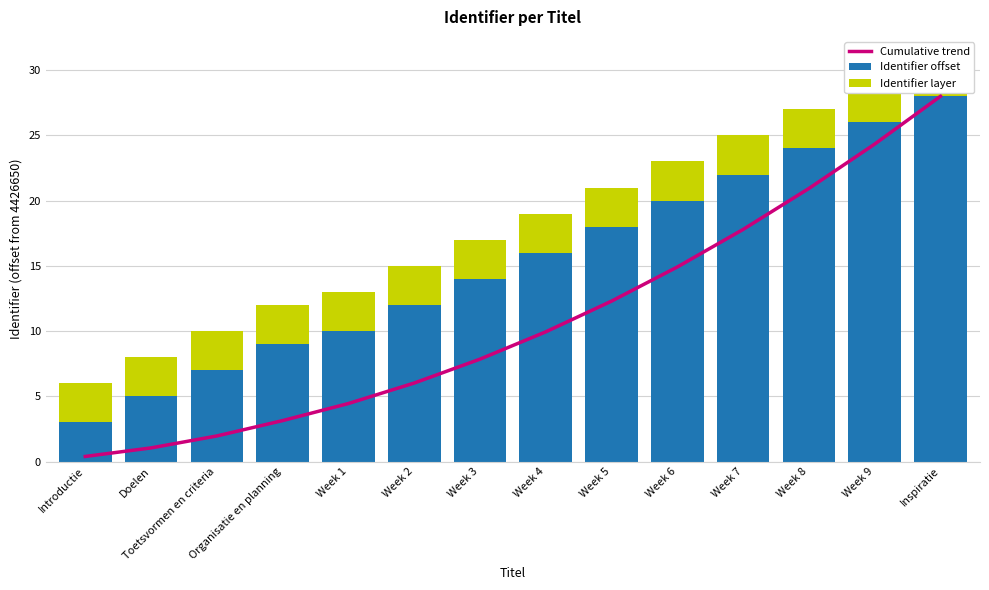

Rank the series at Week 4 from lowest to highest value.

Identifier layer, Cumulative trend, Identifier offset